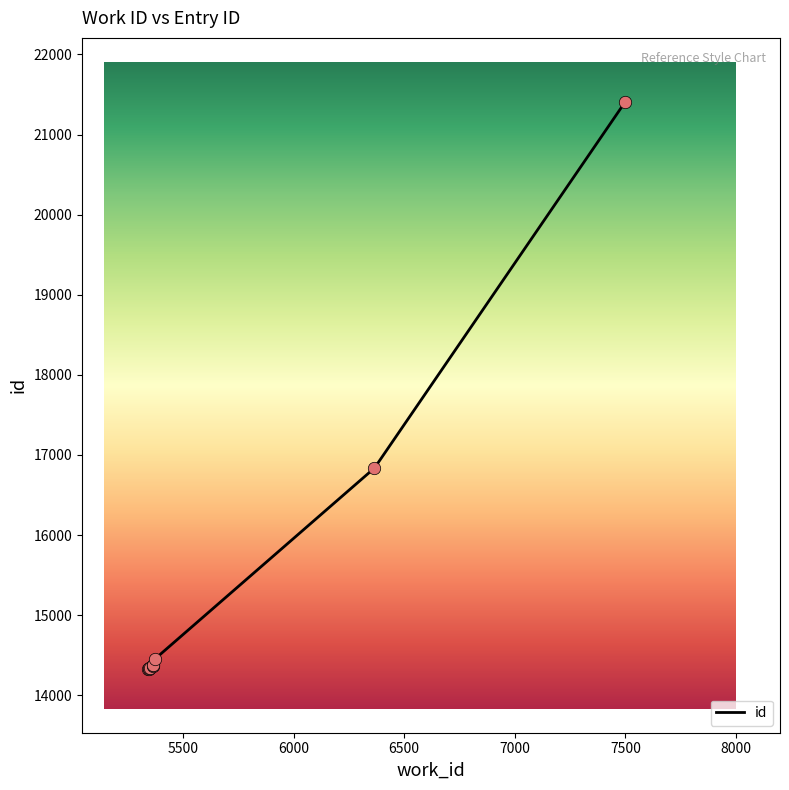

What is the ratio of the value at 7499 to the value at 6366?

1.3